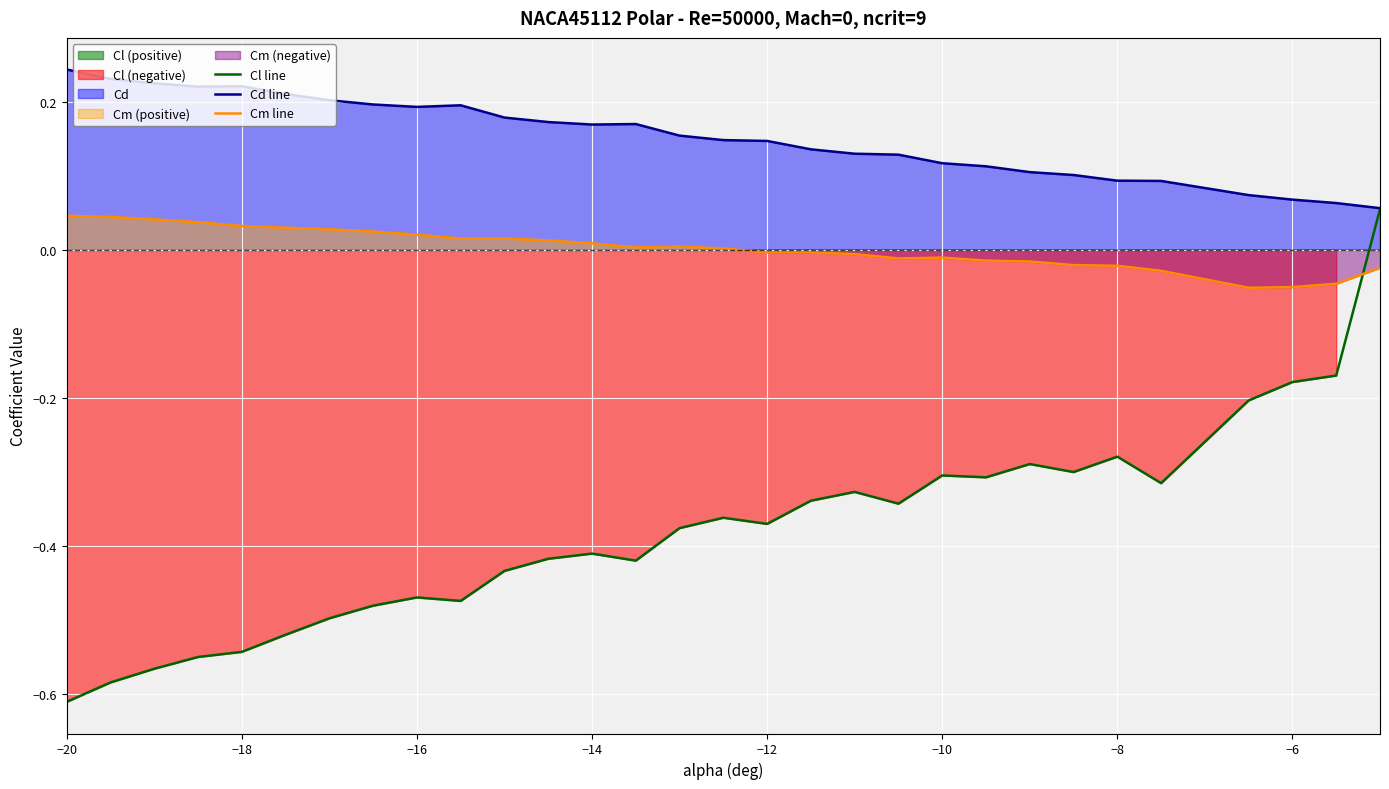

Reading left to right, list all the values displayed in this chart.

Cl line: -0.6	-0.6	-0.6	-0.5	-0.5	-0.5	-0.5	-0.5	-0.5	-0.5	-0.4	-0.4	-0.4	-0.4	-0.4	-0.4	-0.4	-0.3	-0.3	-0.3	-0.3	-0.3	-0.3	-0.3	-0.3	-0.3	-0.2	-0.2	-0.2	0.1
Cd line: 0.2	0.2	0.2	0.2	0.2	0.2	0.2	0.2	0.2	0.2	0.2	0.2	0.2	0.2	0.2	0.1	0.1	0.1	0.1	0.1	0.1	0.1	0.1	0.1	0.1	0.1	0.1	0.1	0.1	0.1
Cm line: 0.0	0.0	0.0	0.0	0.0	0.0	0.0	0.0	0.0	0.0	0.0	0.0	0.0	0.0	0.0	0.0	-0.0	-0.0	-0.0	-0.0	-0.0	-0.0	-0.0	-0.0	-0.0	-0.0	-0.1	-0.1	-0.0	-0.0